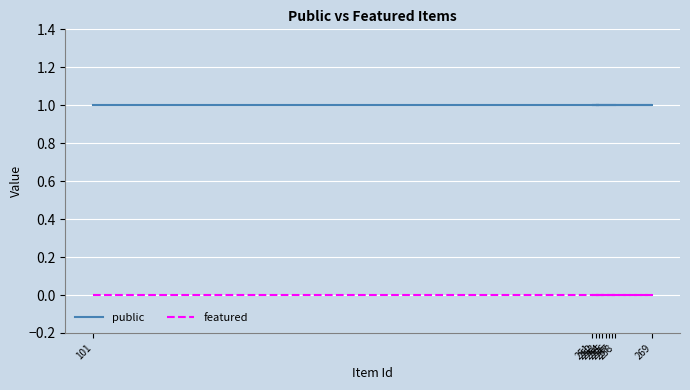

True or false: public and featured intersect in this chart.

False